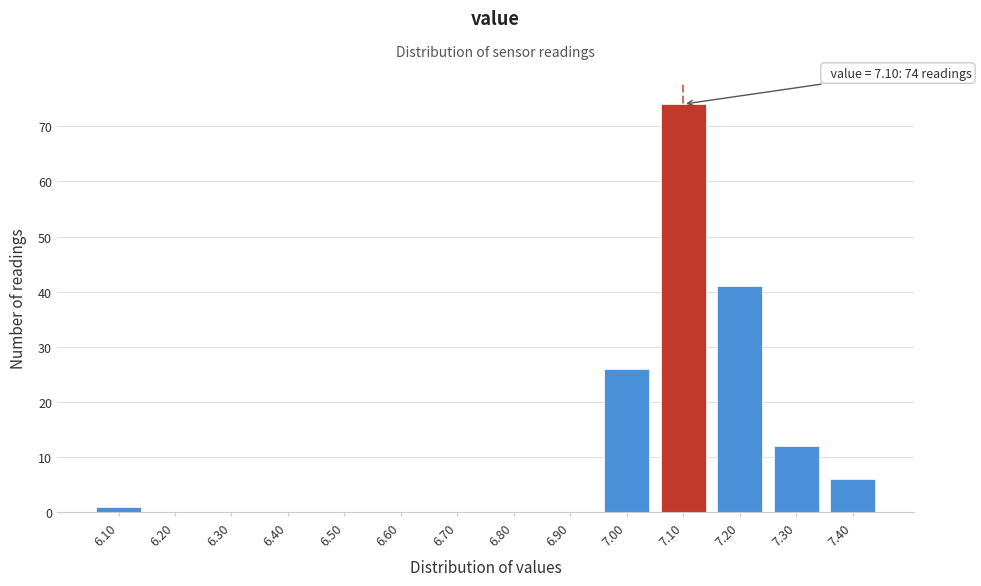

Over which range of the x-axis is the bar tallest?

7.05 to 7.15